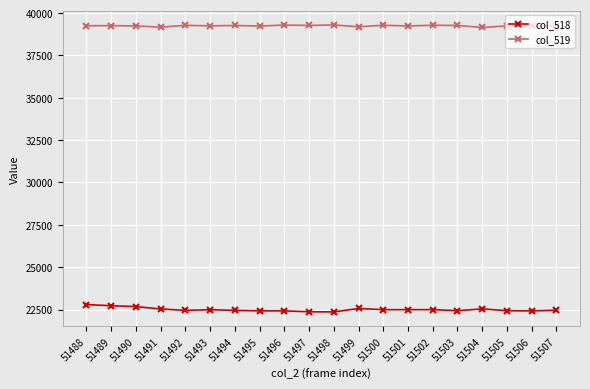

List the series in order of their peak value, highest first.

col_519, col_518